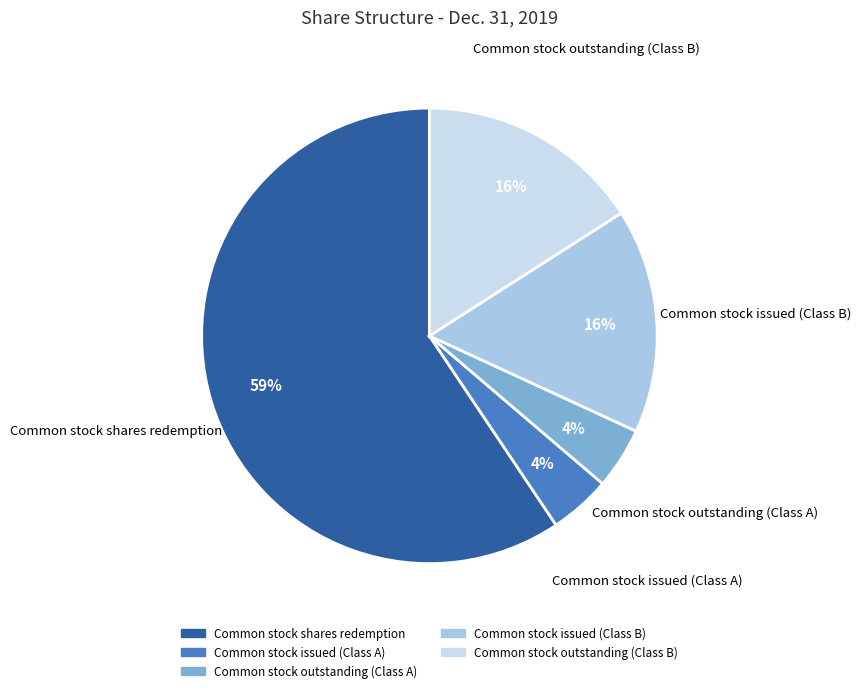

Which category has the biggest portion of the pie?

Common stock shares redemption